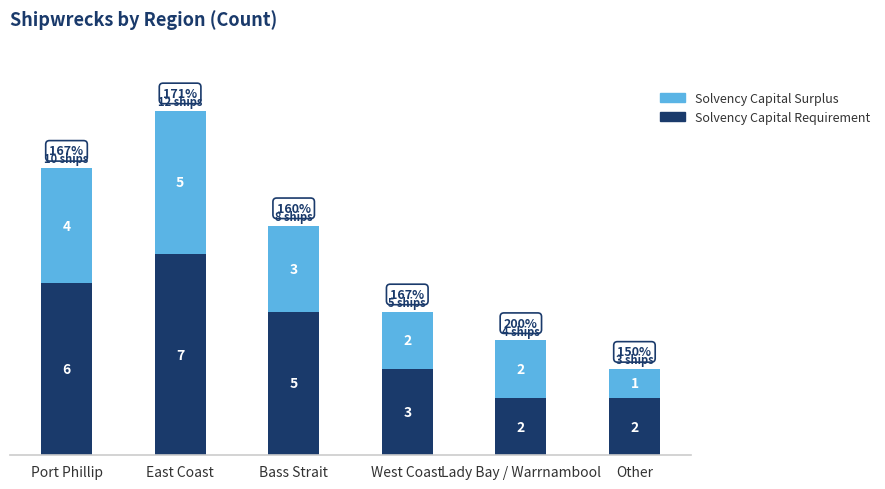

What is the approximate value of Solvency Capital Requirement at West Coast?

3